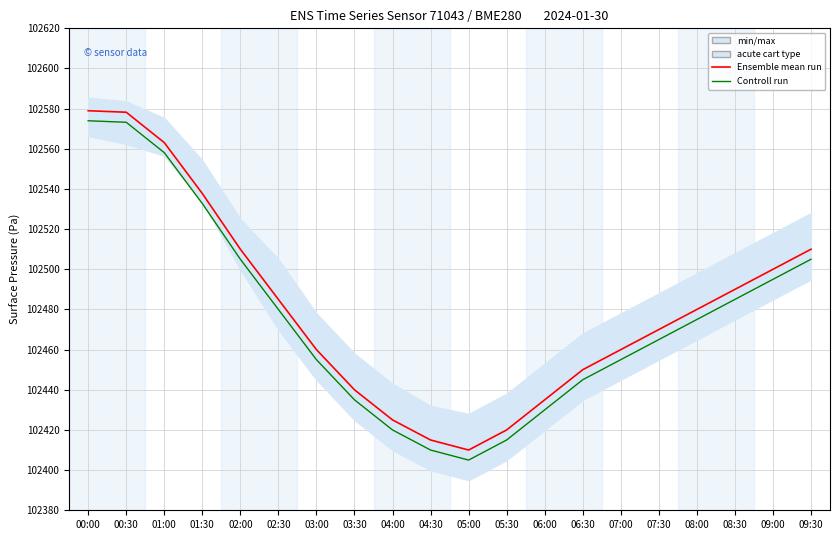

What value does the Ensemble mean run series have at 02:30?

102485.0